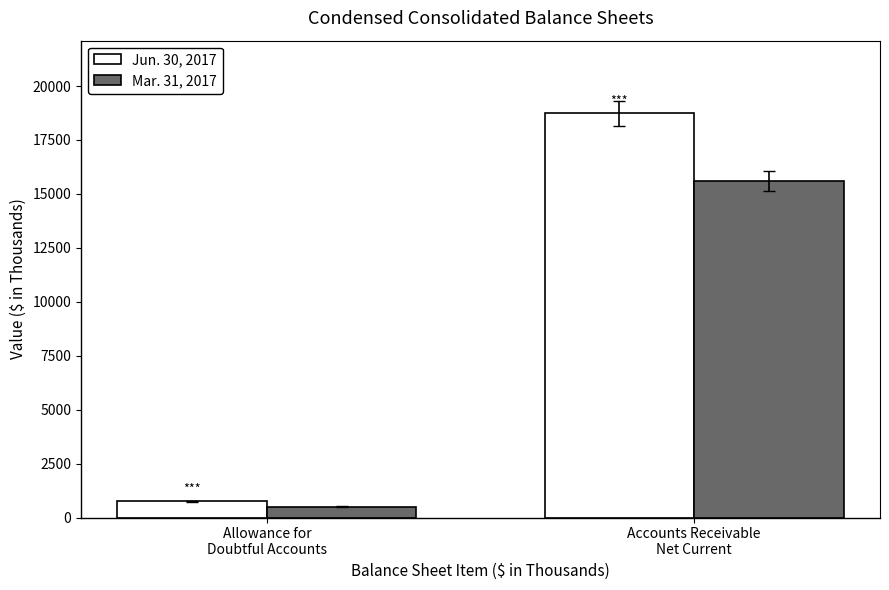

What are all the series names shown in the legend?

Jun. 30, 2017, Mar. 31, 2017